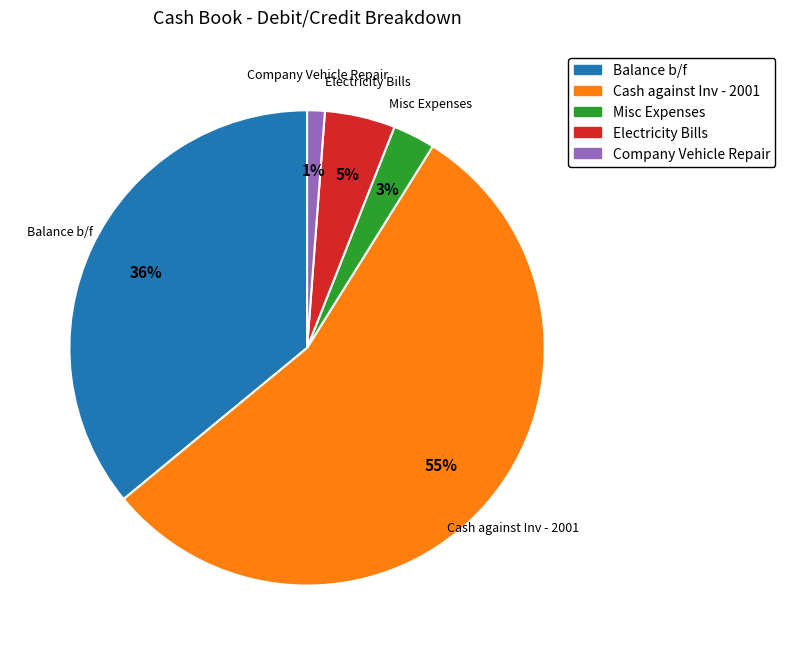

Rank the categories by value from lowest to highest.

Company Vehicle Repair, Misc Expenses, Electricity Bills, Balance b/f, Cash against Inv - 2001